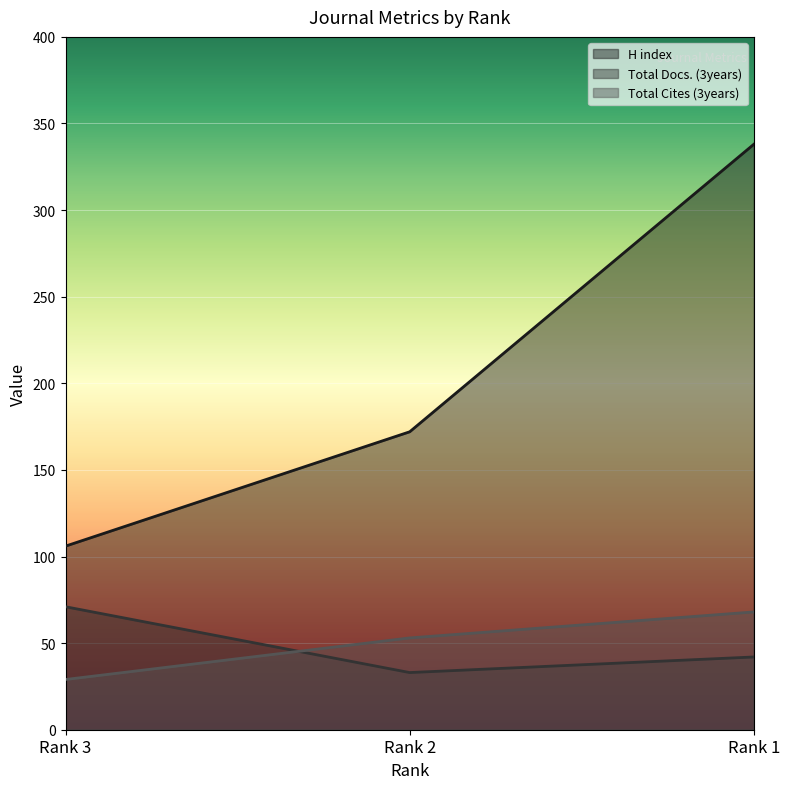

Is it true that Total Cites (3years) equals 35 at Rank 1?

False